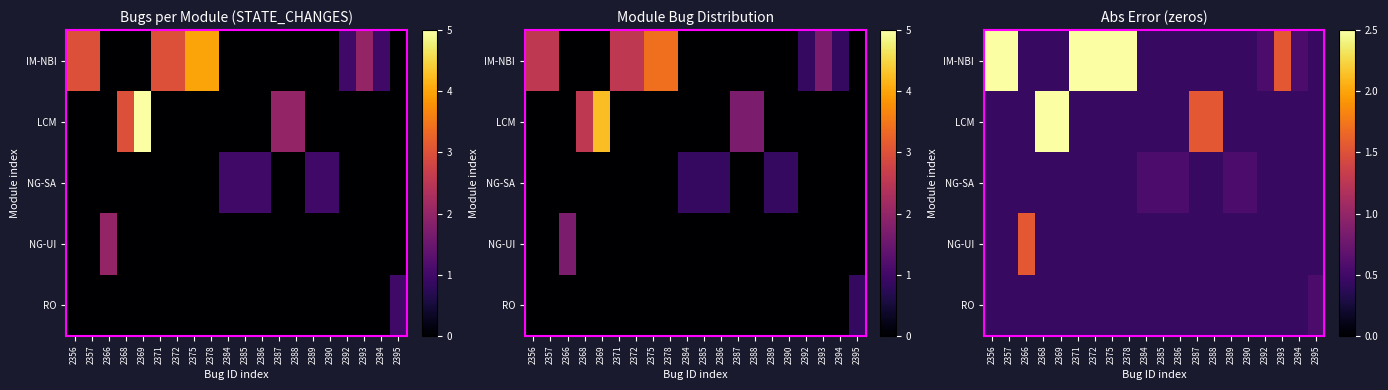

Which series has the widest spread of values?

LCM